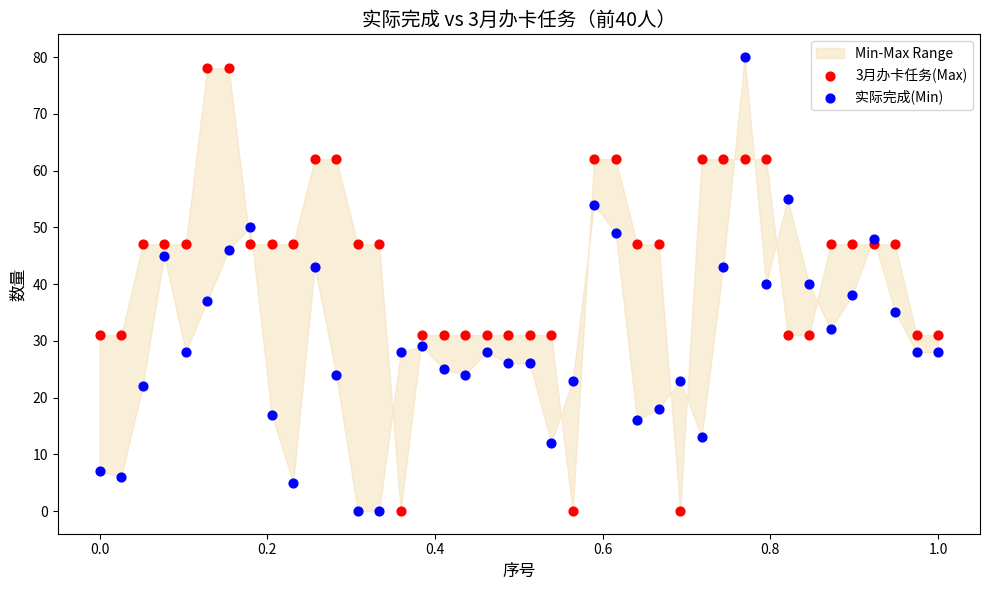

Across all data points, what is the range of Y values (max minus min)?

80